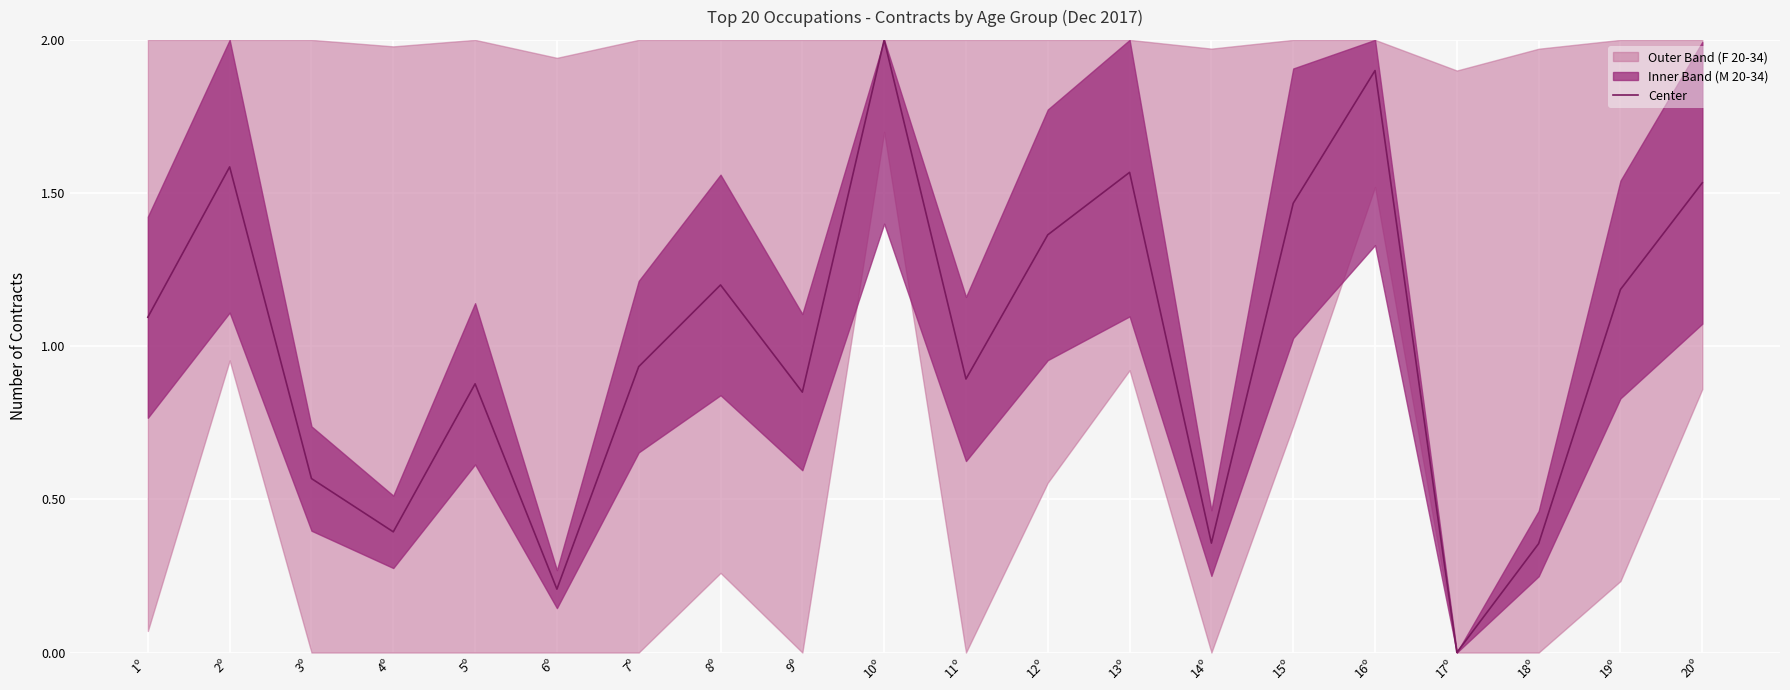

At which category does the chart reach its minimum across all series?

17º